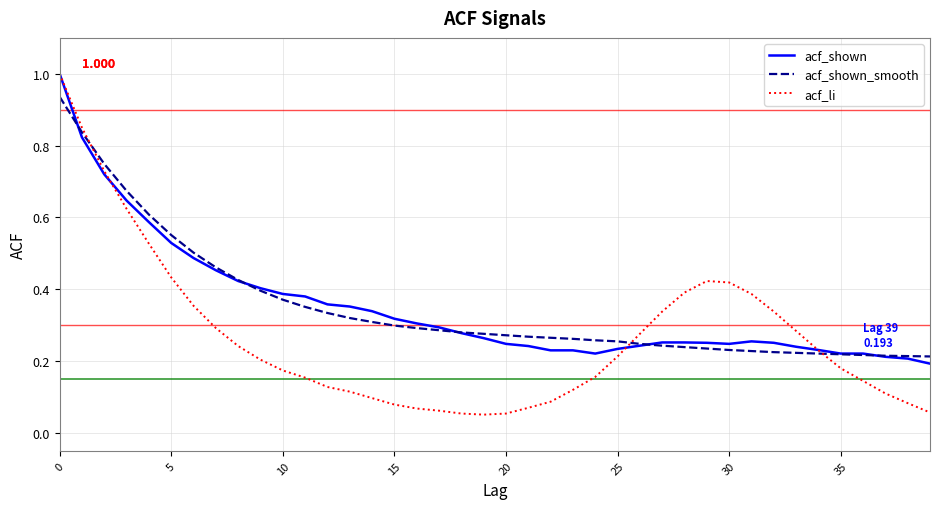

How many lines are shown in the chart?

3